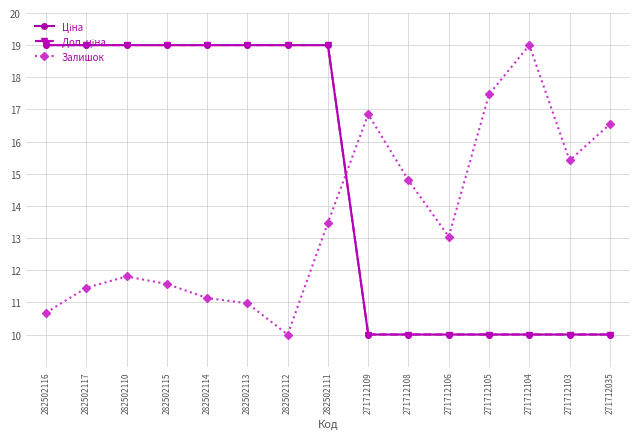

Does the chart have visible grid lines?

Yes